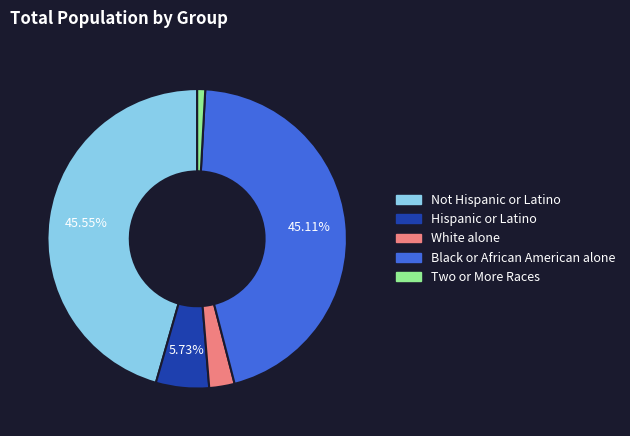

Do Not Hispanic or Latino and Hispanic or Latino together represent more than half of the pie?

Yes